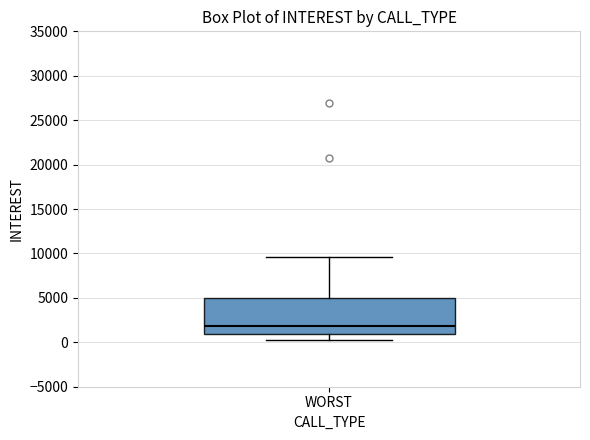

Transcribe this box plot: give where the median line is, the range the box spans, and where the two whiskers end, as read against the y-axis. The values are not printed on the chart, so give them approximately, as read against the axis.

median 2000, box 1000 to 5000, whiskers 500 to 9500